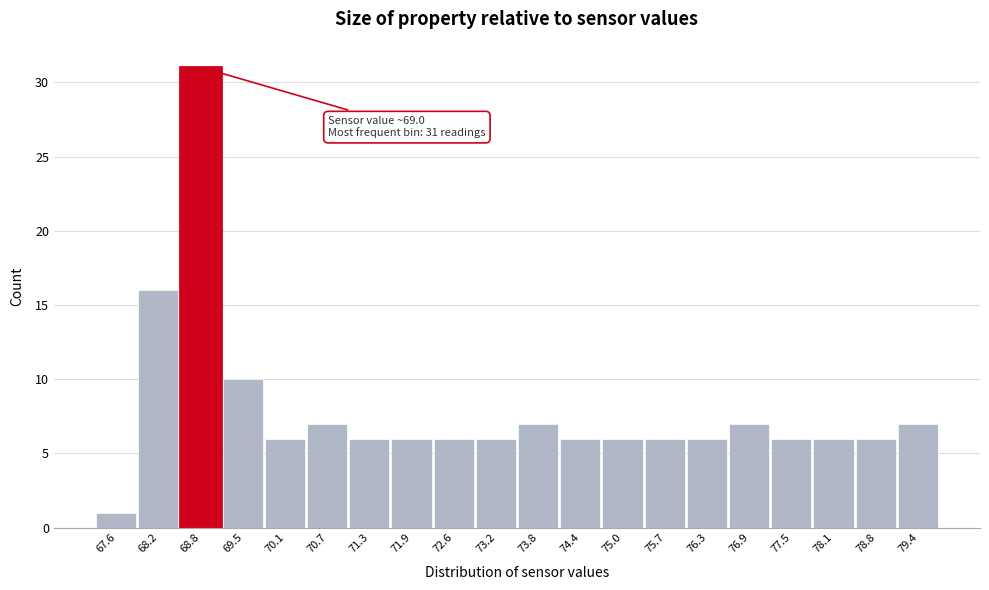

Reading left to right, extract all data points from this chart.

67.6=1	68.2=16	68.8=31	69.5=10	70.1=6	70.7=7	71.3=6	71.9=6	72.6=6	73.2=6	73.8=7	74.4=6	75.0=6	75.7=6	76.3=6	76.9=7	77.5=6	78.1=6	78.8=6	79.4=7